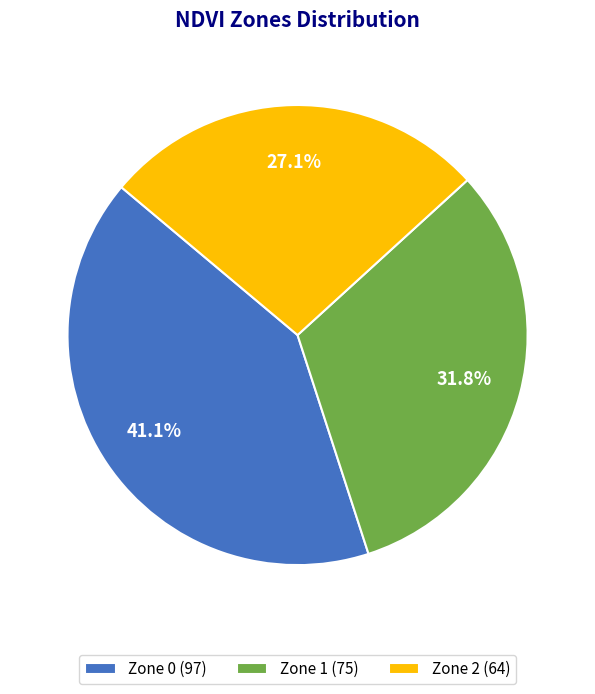

Is there any slice that represents more than half of the pie?

No